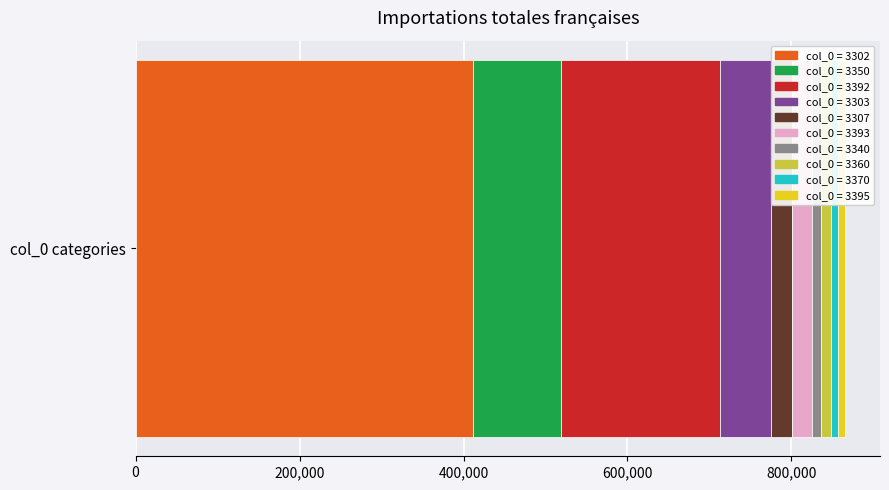

How many series are shown in this chart?

10